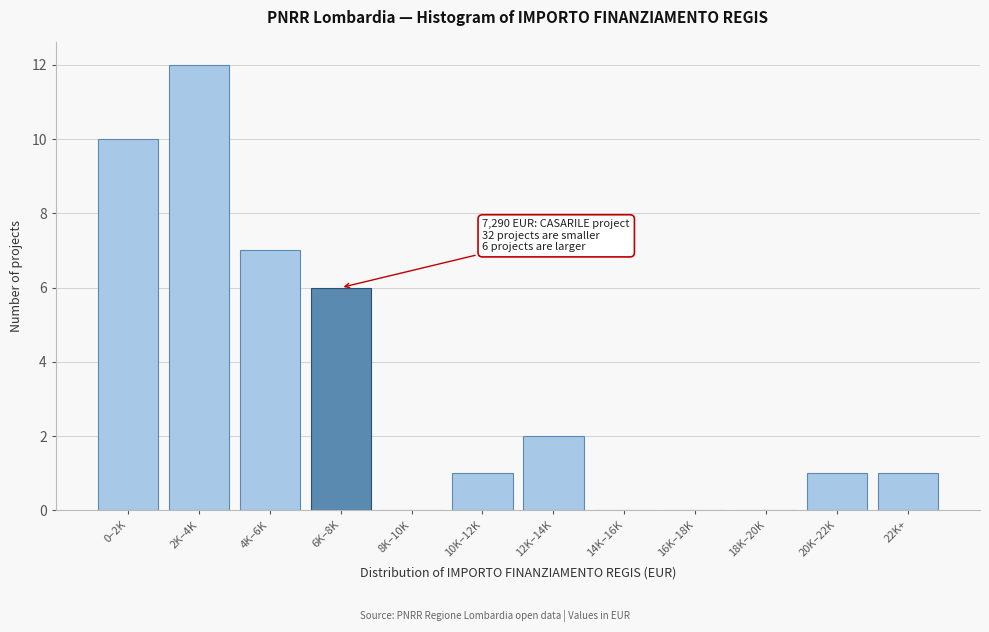

Reading left to right, transcribe all the data shown in this chart.

0–2K=10	2K–4K=12	4K–6K=7	6K–8K=6	8K–10K=0	10K–12K=1	12K–14K=2	14K–16K=0	16K–18K=0	18K–20K=0	20K–22K=1	22K+=1